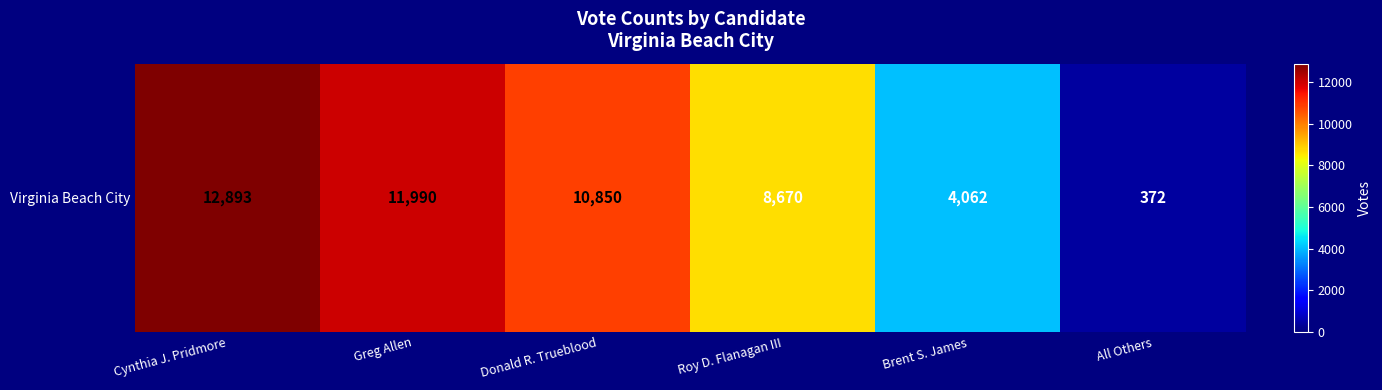

What is the sum of all values?

48837